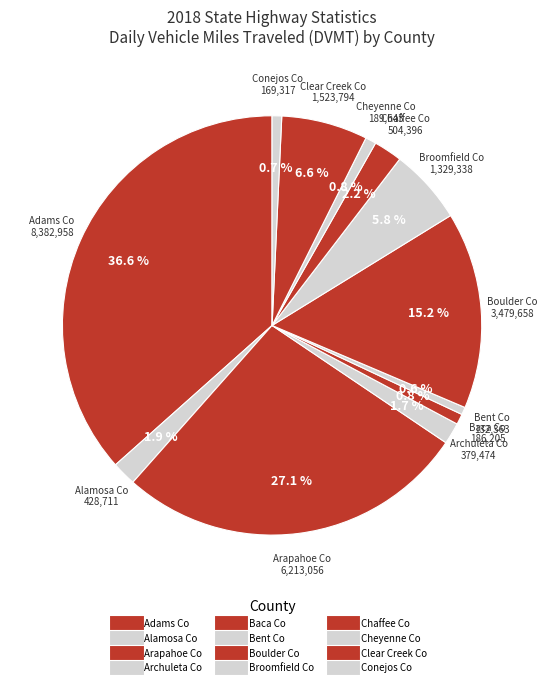

How many slices are in this pie chart?

12